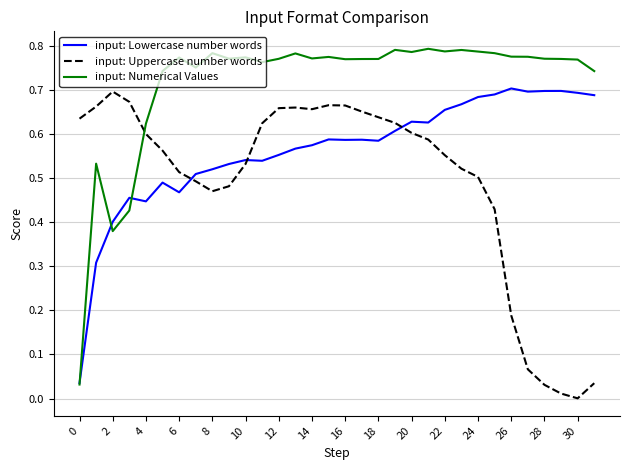

Rank the series by their average value, from highest to lowest.

input: Numerical Values, input: Lowercase number words, input: Uppercase number words